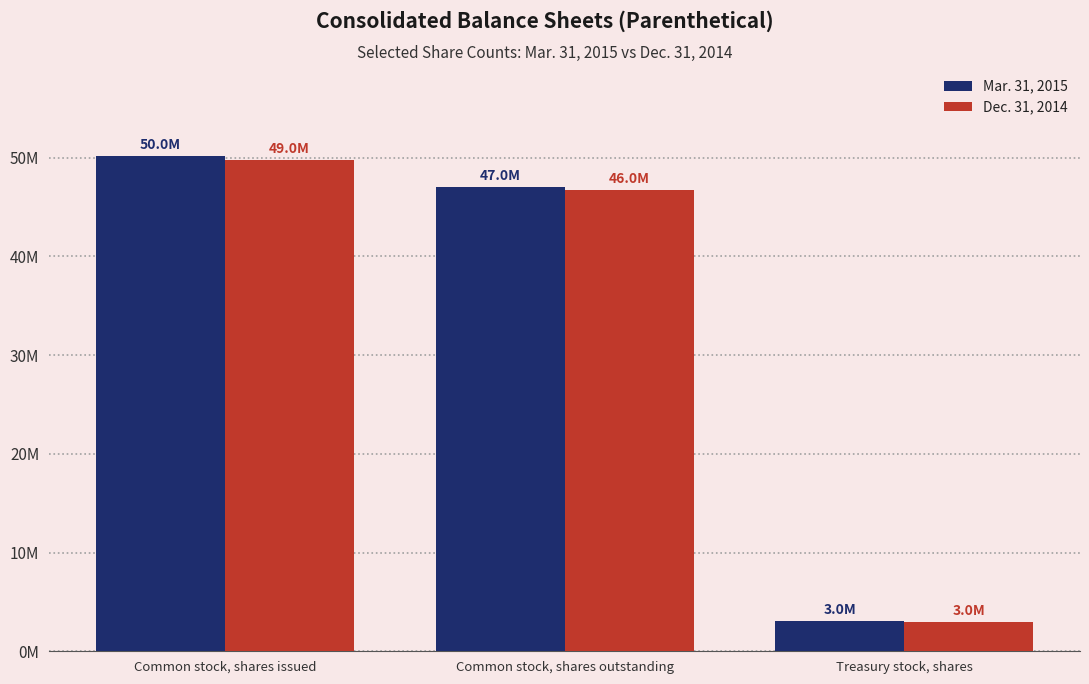

Does the chart contain any negative values?

No